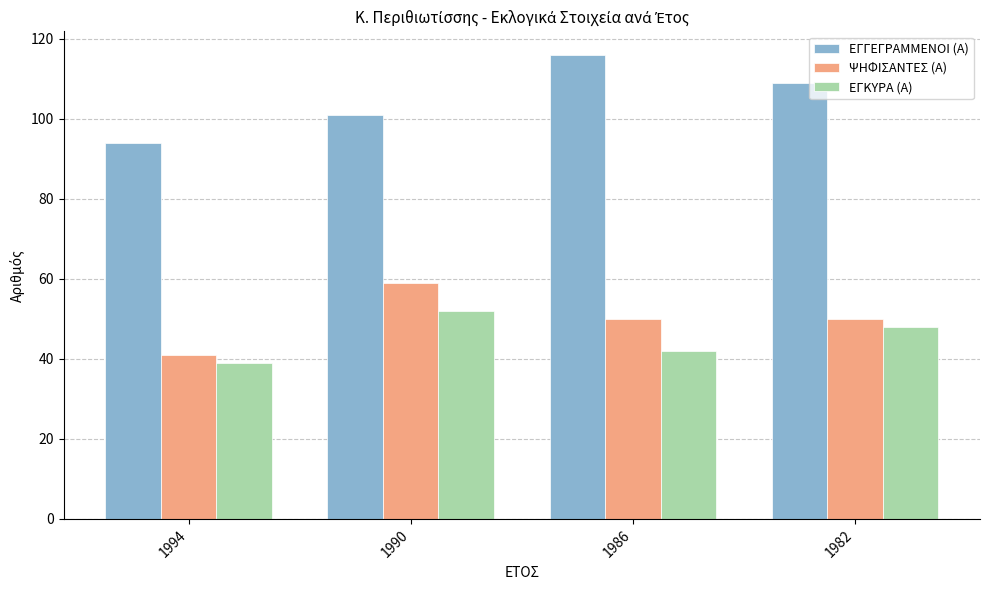

What are all the series names shown in the legend?

ΕΓΓΕΓΡΑΜΜΕΝΟΙ (Α), ΨΗΦΙΣΑΝΤΕΣ (Α), ΕΓΚΥΡΑ (Α)